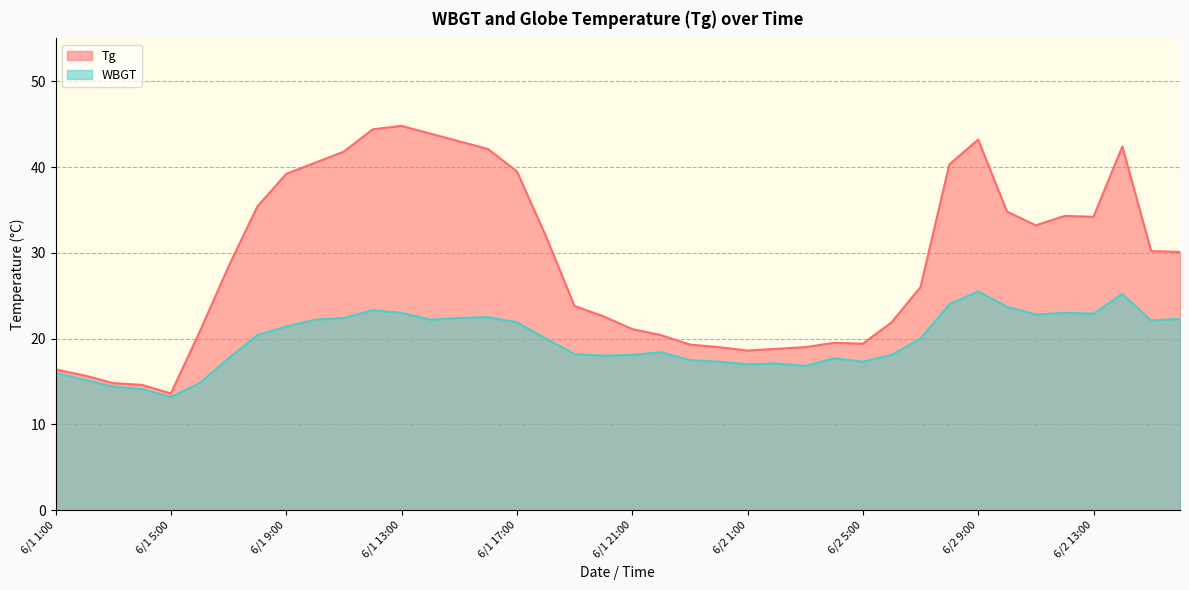

At which category is the sum across all series the highest?

6/2 9:00